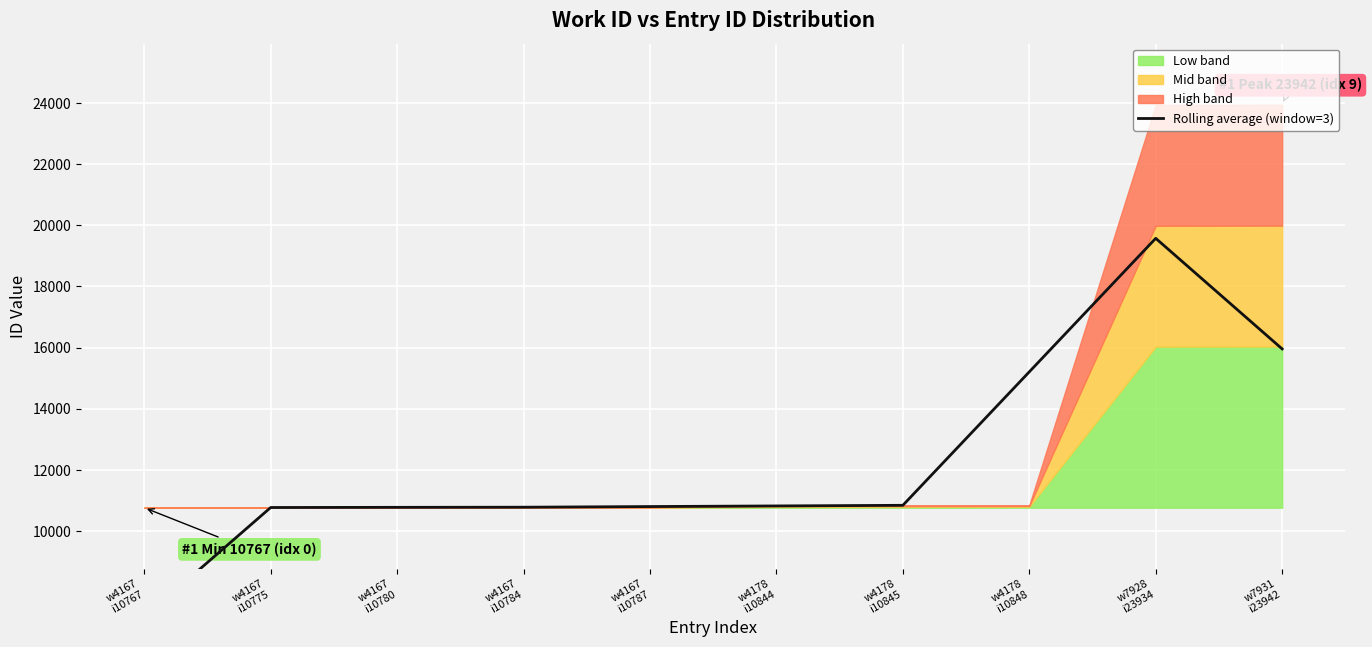

What is the value of the 4th point from the left?

10783.7